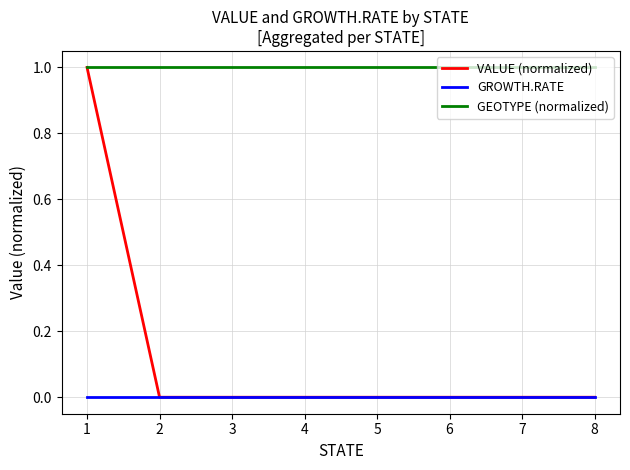

Reading left to right, extract all data points from this chart.

VALUE (normalized): 1=1	2=0	3=0	4=0	5=0	6=0	7=0	8=0
GROWTH.RATE: 1=0	2=0	3=0	4=0	5=0	6=0	7=0	8=0
GEOTYPE (normalized): 1=1	2=1	3=1	4=1	5=1	6=1	7=1	8=1